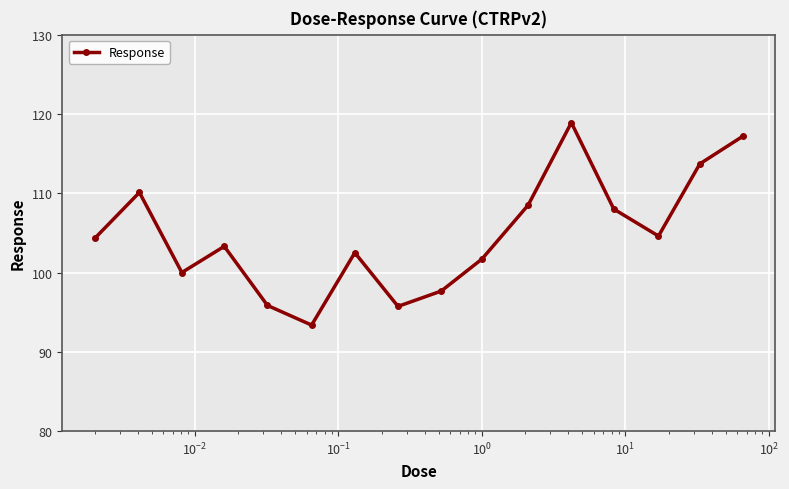

Is this an area chart (filled region under the line)?

No